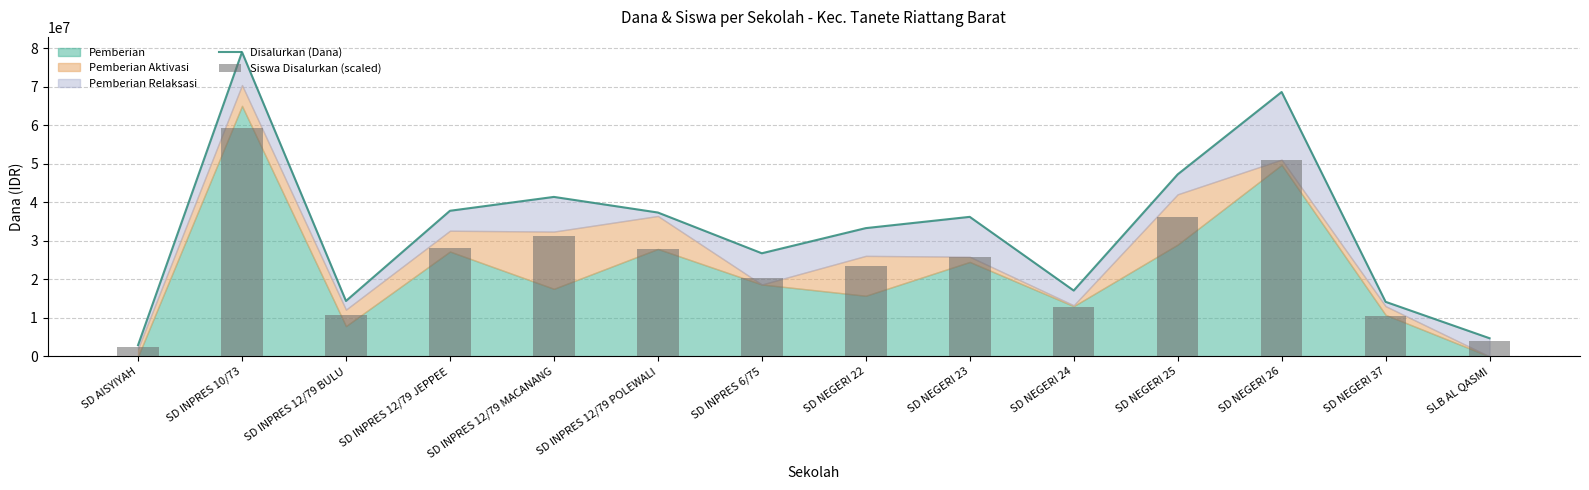

Which category has the lowest value in the Siswa Disalurkan (scaled) series?

SD AISYIYAH